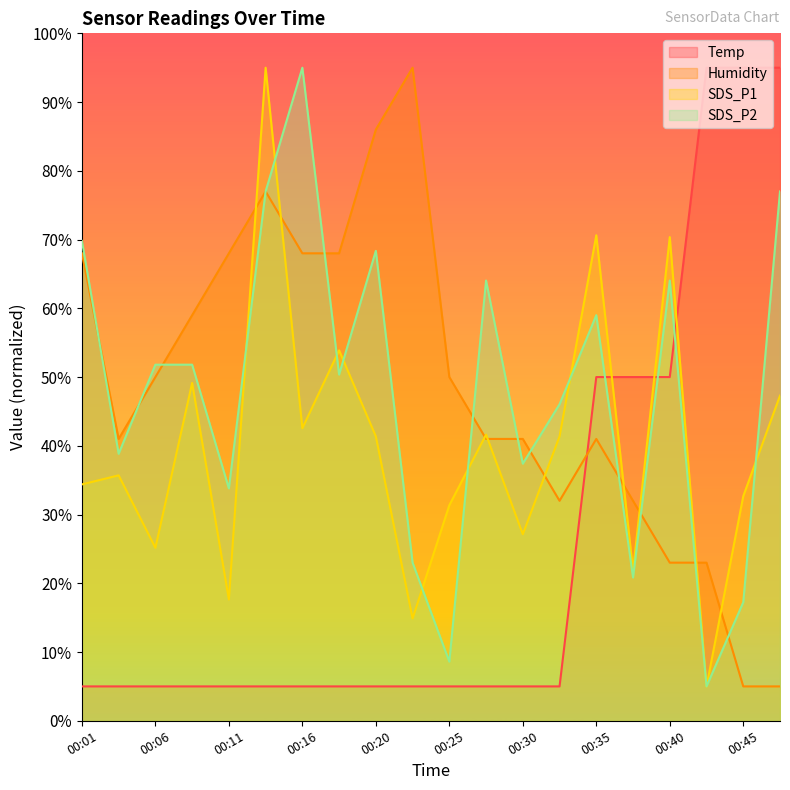

What is the approximate value of SDS_P2 at 00:25?

8.6